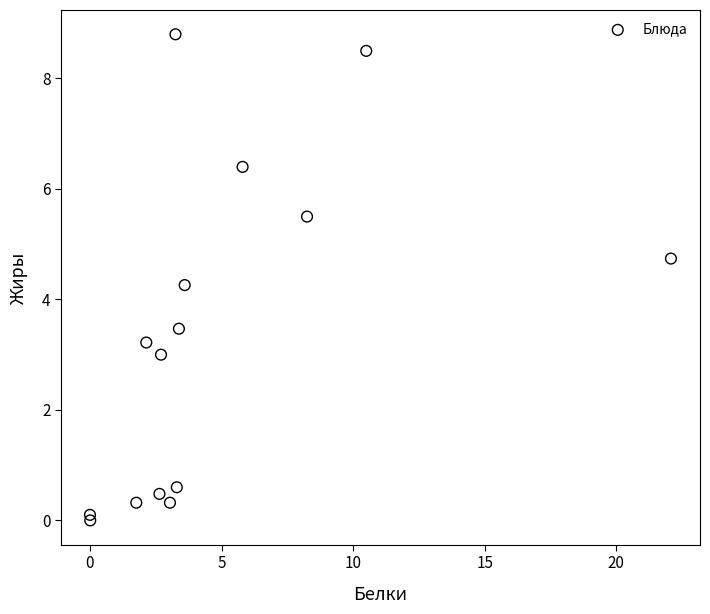

What is the range of X values (max minus min)?

22.1